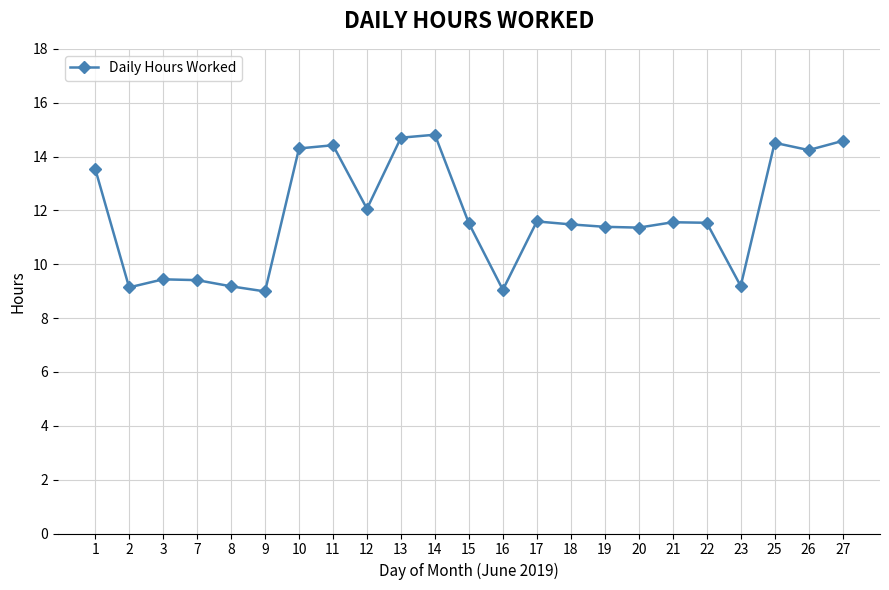

True or false: there are more than 2 points higher than both neighbors.

True